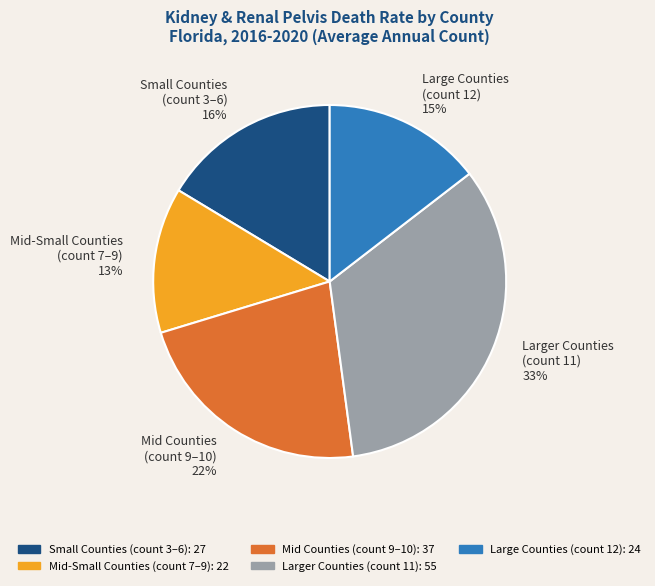

True or false: Mid Counties (count 9–10) 22% accounts for 22% of the total.

True